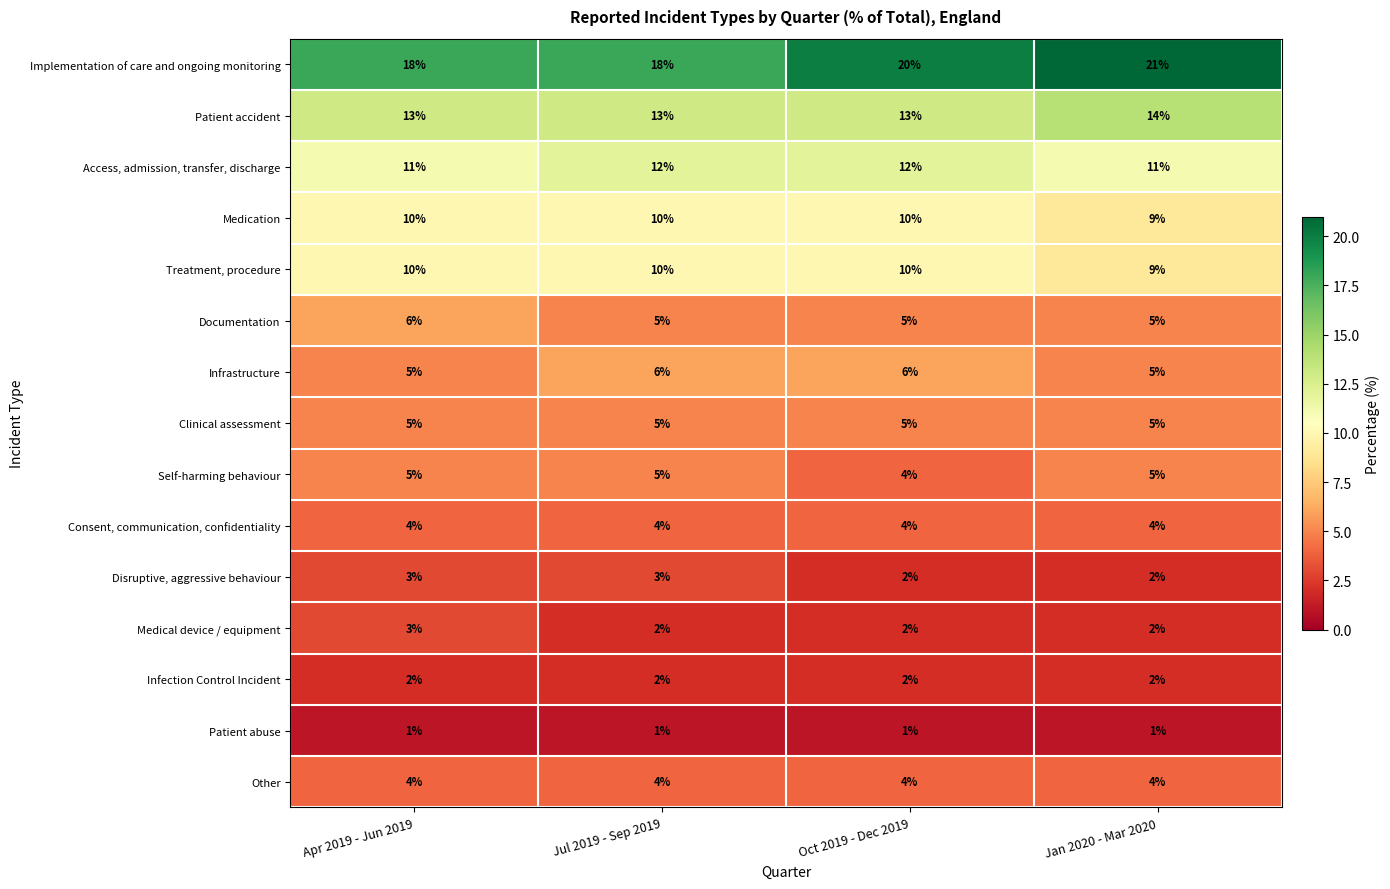

How many distinct data groups are displayed?

15